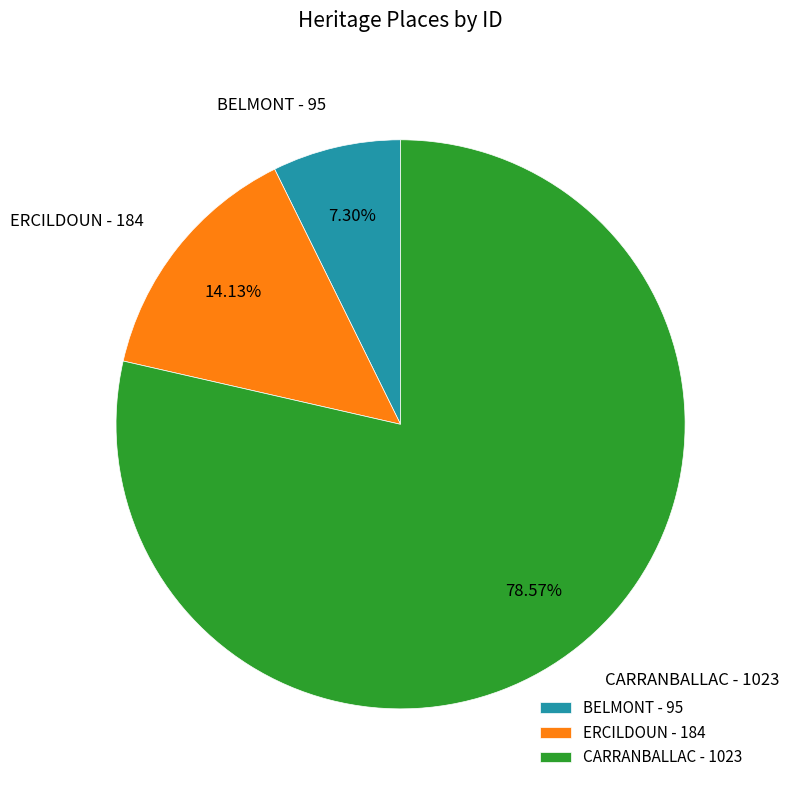

What portion of the pie excludes CARRANBALLAC?

21.4%